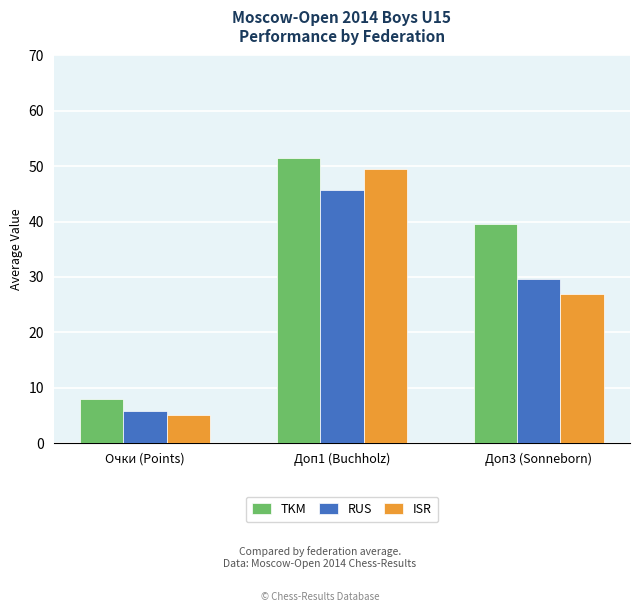

Which category has the highest value across all series?

Доп1 (Buchholz)